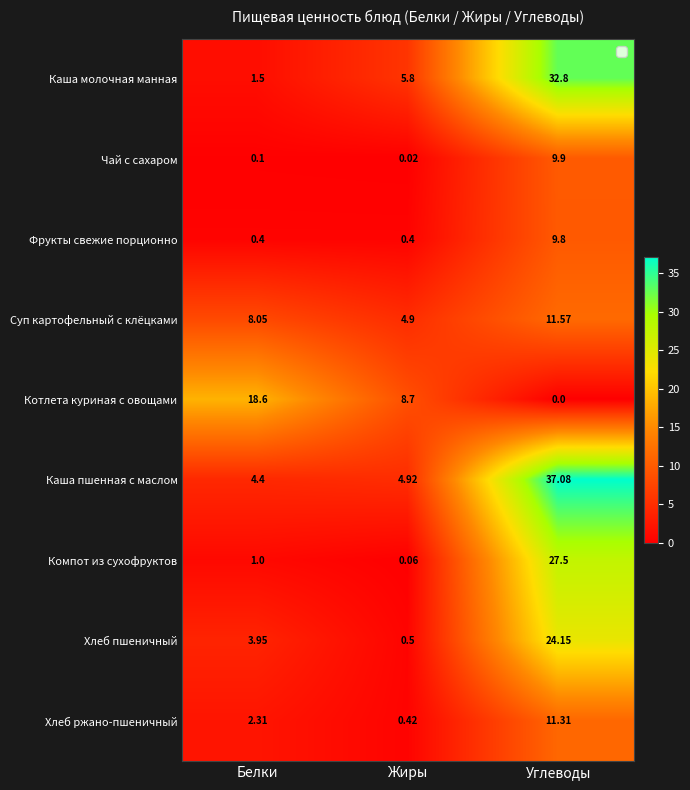

At which category is the sum across all series the highest?

Углеводы